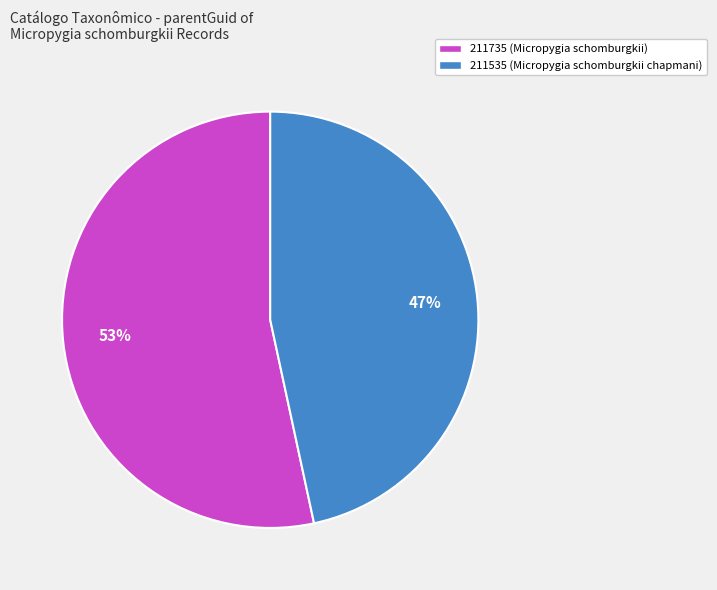

The 211535 slice represents 53% of the pie. True or false?

False